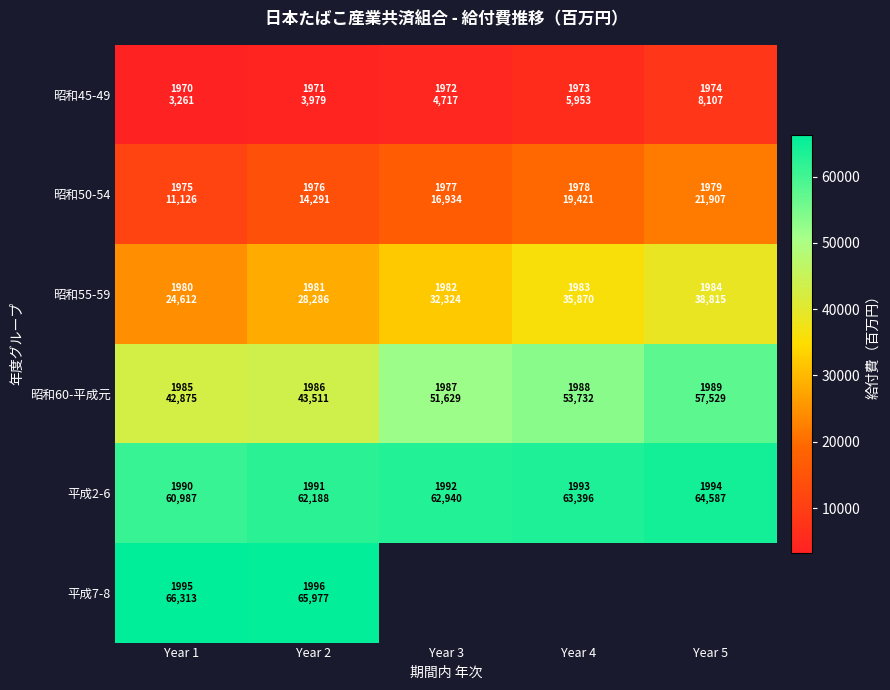

Which label corresponds to the smallest value in the chart?

Year 1